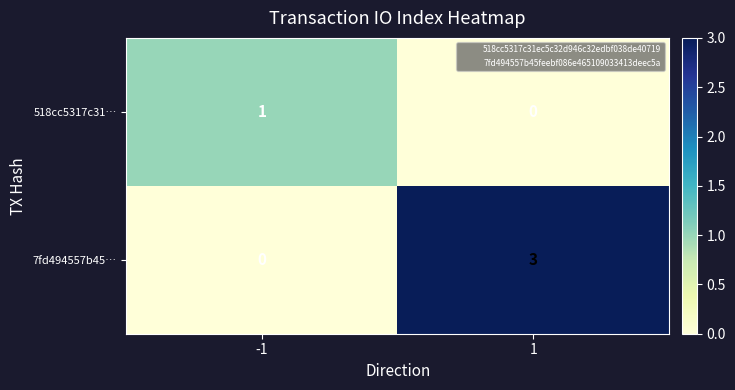

At which category is the sum across all series the highest?

1